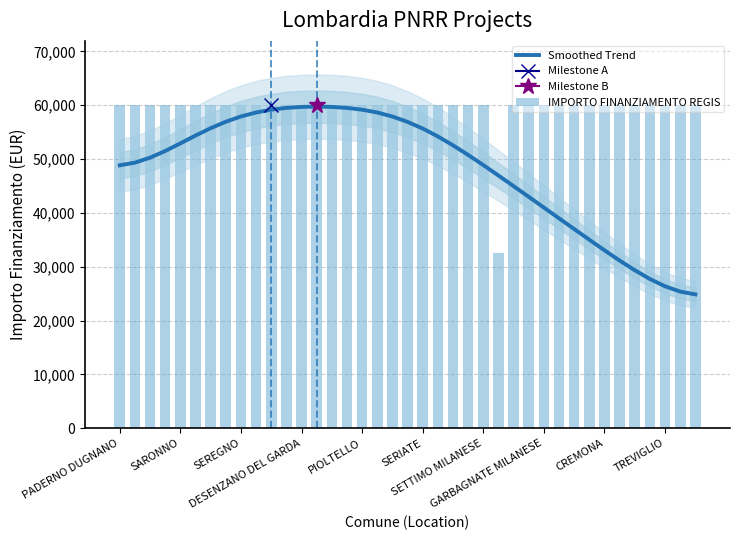

Which has a higher value, SARONNO or SERIATE?

SERIATE